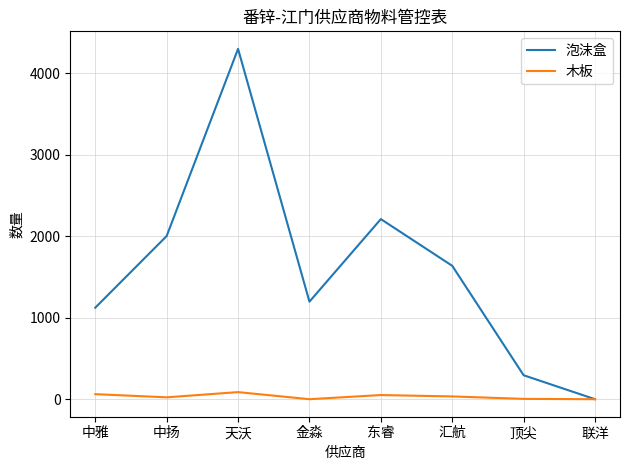

Where is 泡沫盒 nearest to the value 2149?

东睿